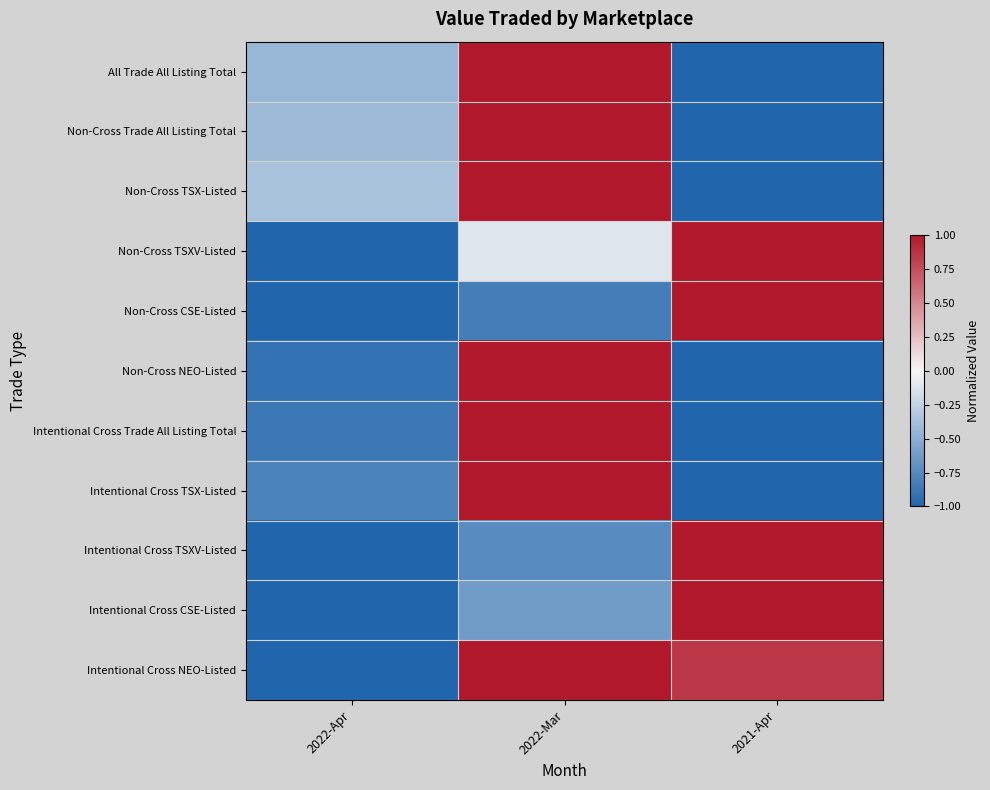

At which category does the chart reach its minimum across all series?

2021-Apr